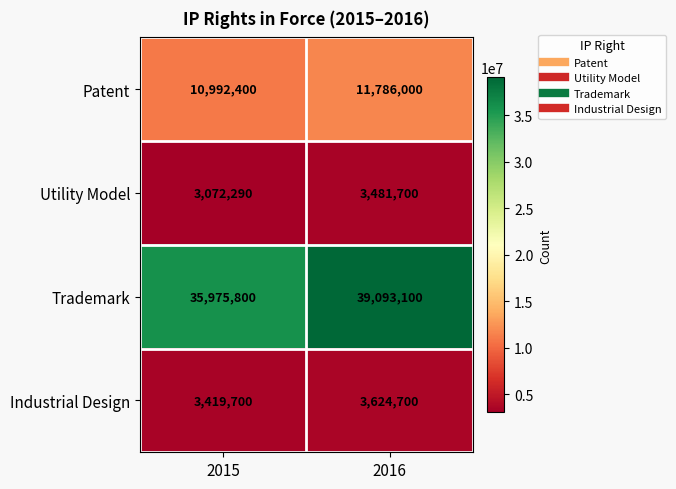

Is it true that Industrial Design equals 3624700 at 2016?

True